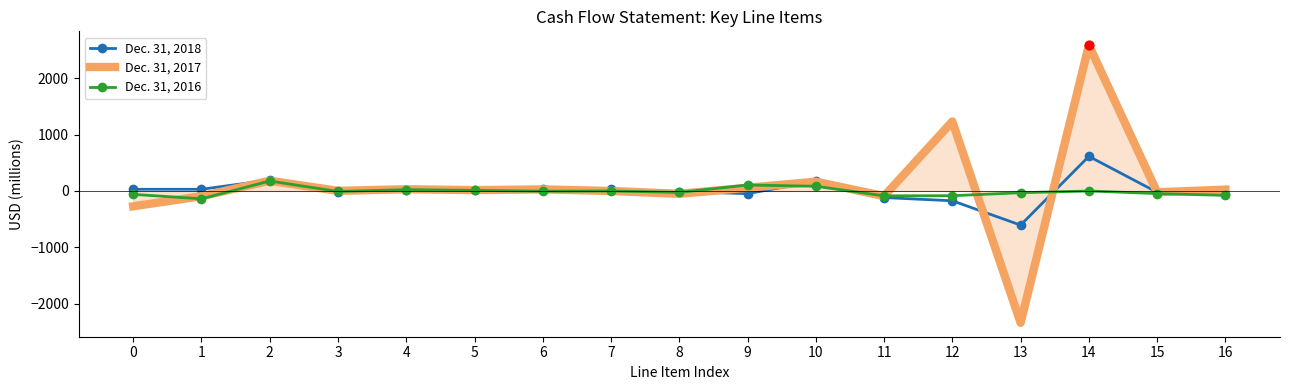

At which category is the sum across all series the highest?

14